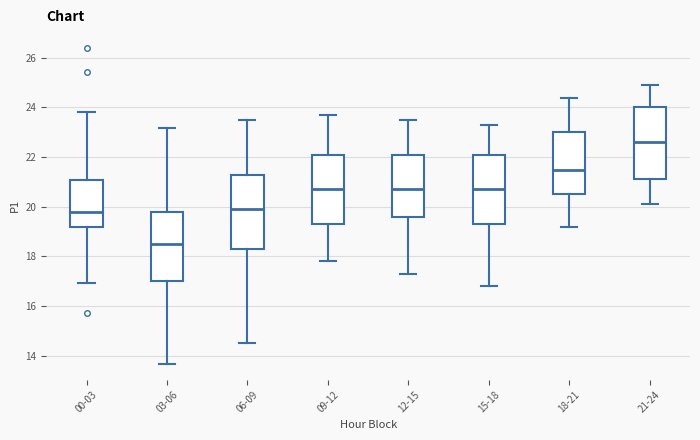

Reading left to right, read every box against the y-axis: the position of its median line, the range the box covers, and the ends of its whiskers. The values are not printed on the chart, so give them approximately, as read against the axis.

00-03: median 19.8, box 19.2 to 21.0, whiskers 17.0 to 23.8
03-06: median 18.6, box 17.0 to 19.8, whiskers 13.6 to 23.2
06-09: median 20.0, box 18.4 to 21.4, whiskers 14.6 to 23.6
09-12: median 20.8, box 19.4 to 22.2, whiskers 17.8 to 23.8
12-15: median 20.8, box 19.6 to 22.2, whiskers 17.4 to 23.6
15-18: median 20.8, box 19.4 to 22.2, whiskers 16.8 to 23.4
18-21: median 21.6, box 20.6 to 23.0, whiskers 19.2 to 24.4
21-24: median 22.6, box 21.2 to 24.0, whiskers 20.2 to 25.0